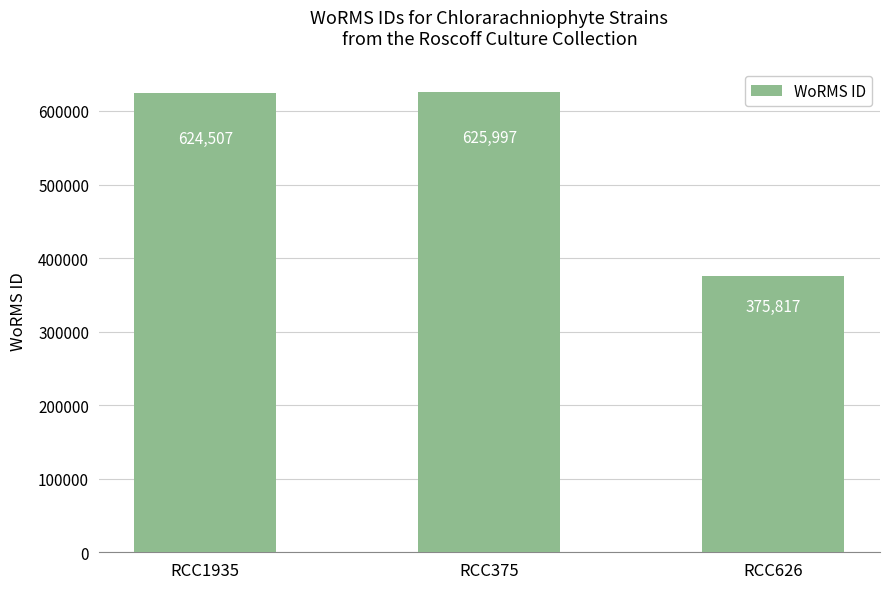

How many data points are less than 624507?

1